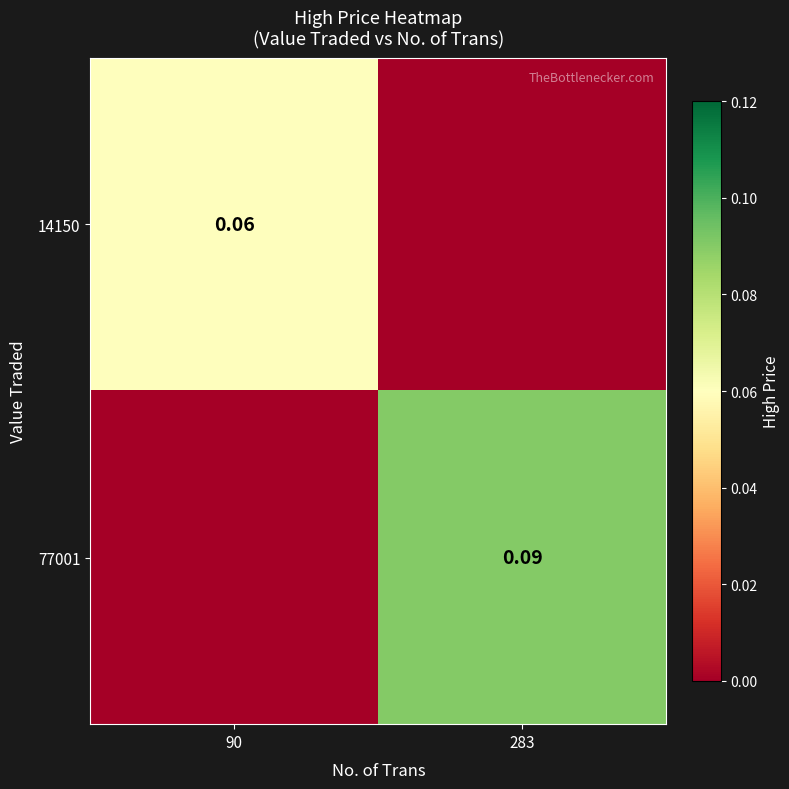

True or false: 14150 has a value of 0.1 at 90.

True